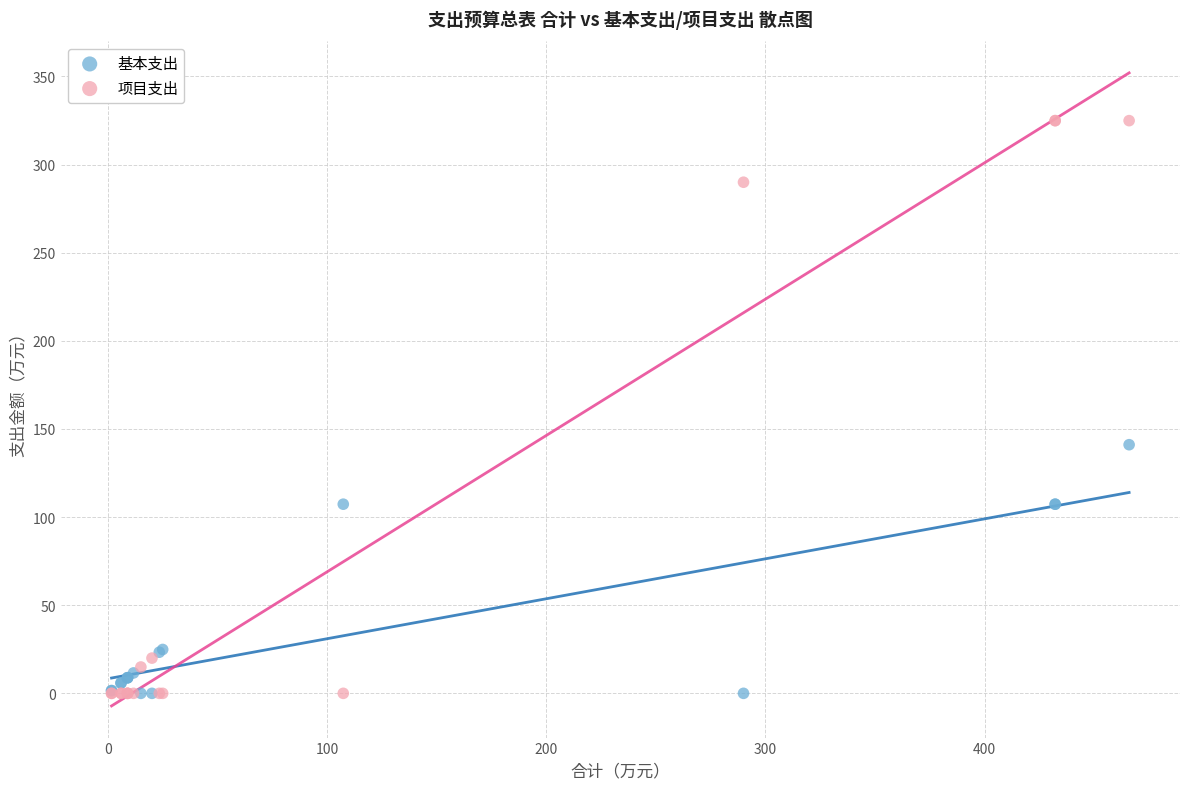

In the 项目支出 series, what Y value is closest to 162?

290.0